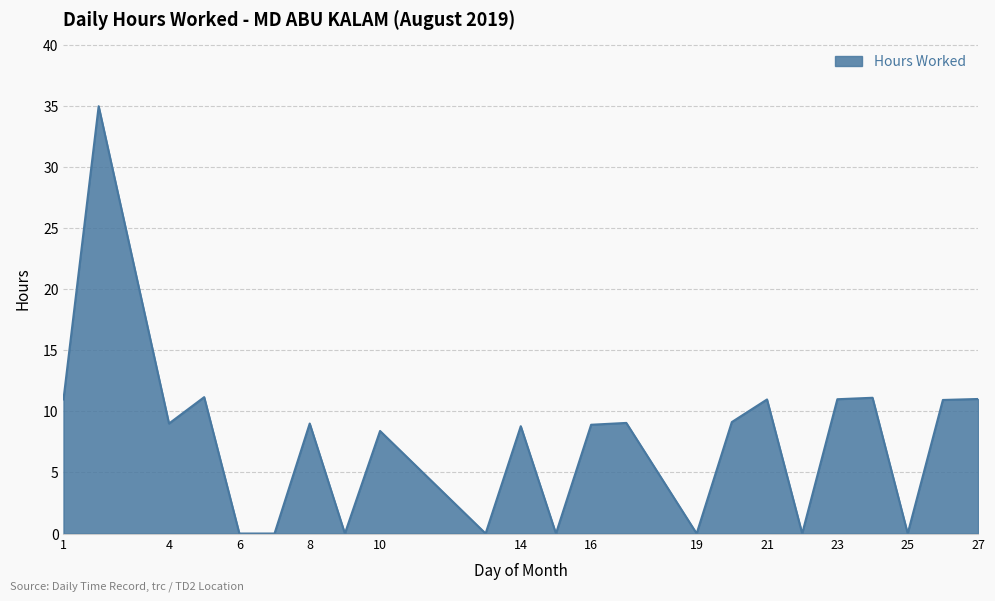

What is the difference between the maximum and minimum values?

35.0